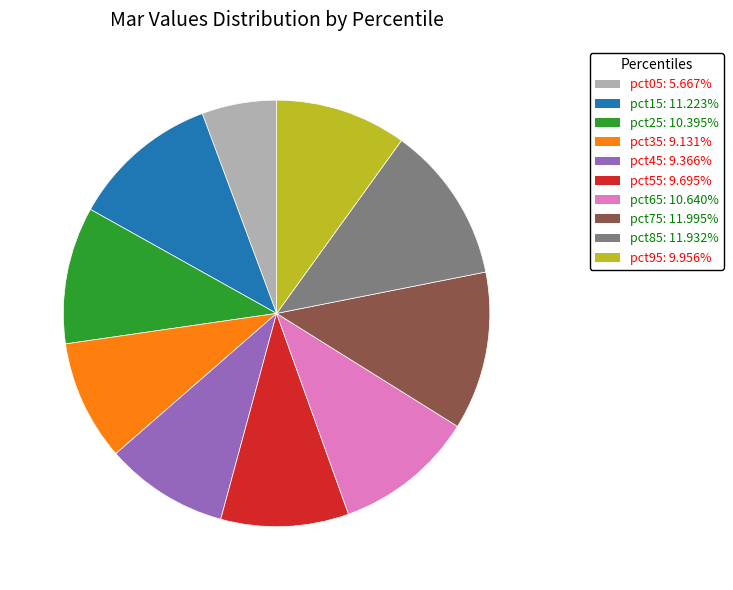

Is pct45 the majority of the pie?

No